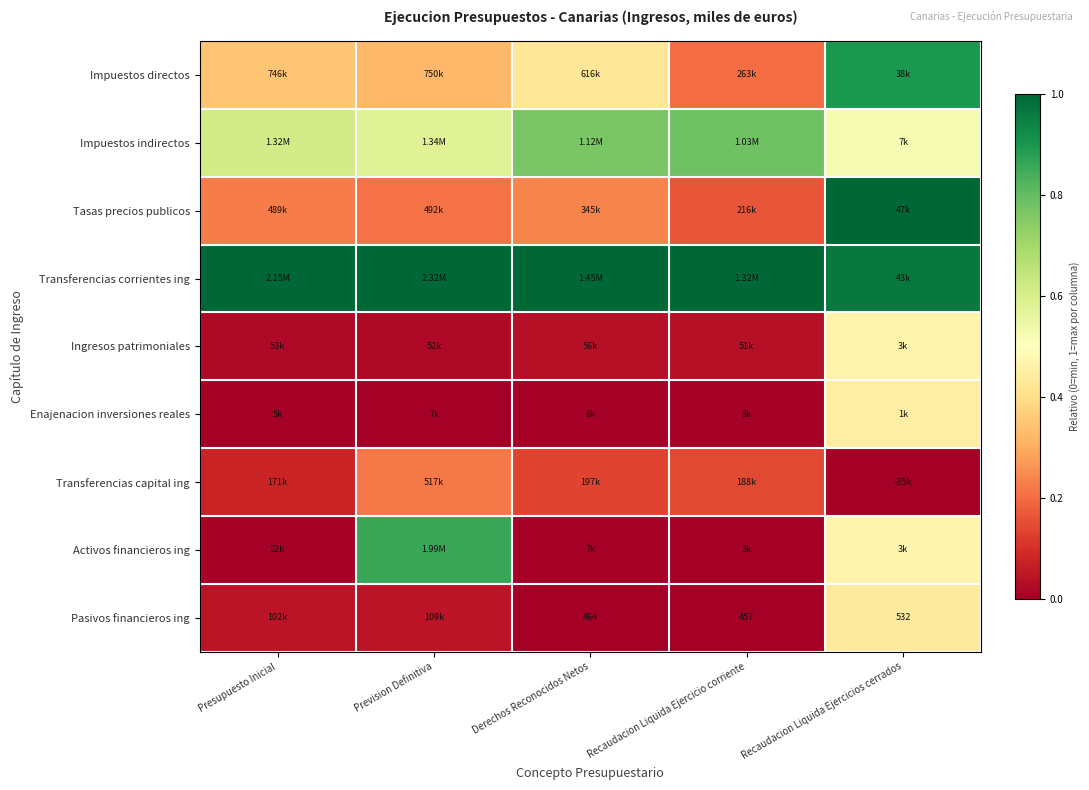

How many series are shown in this chart?

9